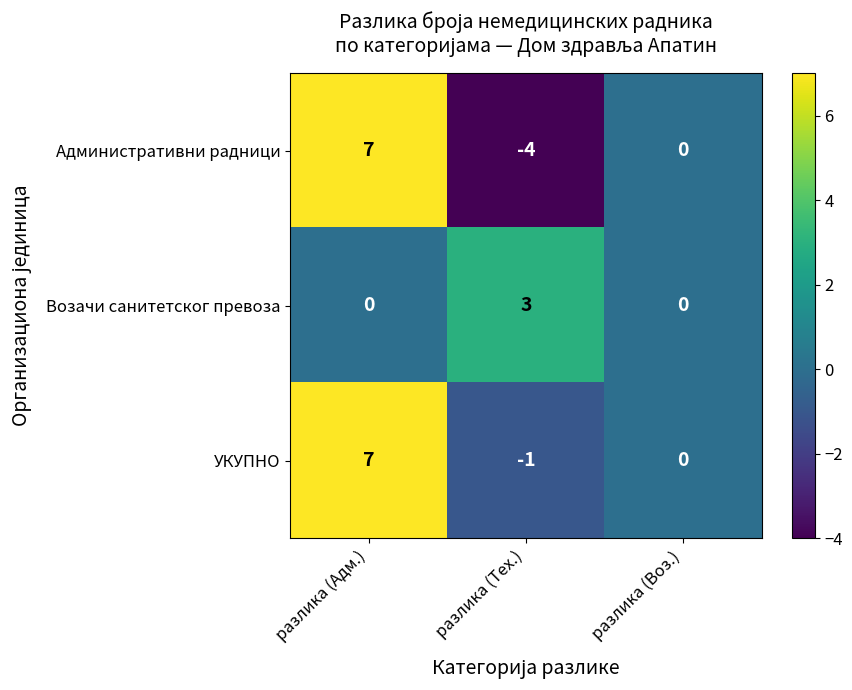

List the labels in order of УКУПНО value, smallest first.

разлика (Тех.), разлика (Воз.), разлика (Адм.)